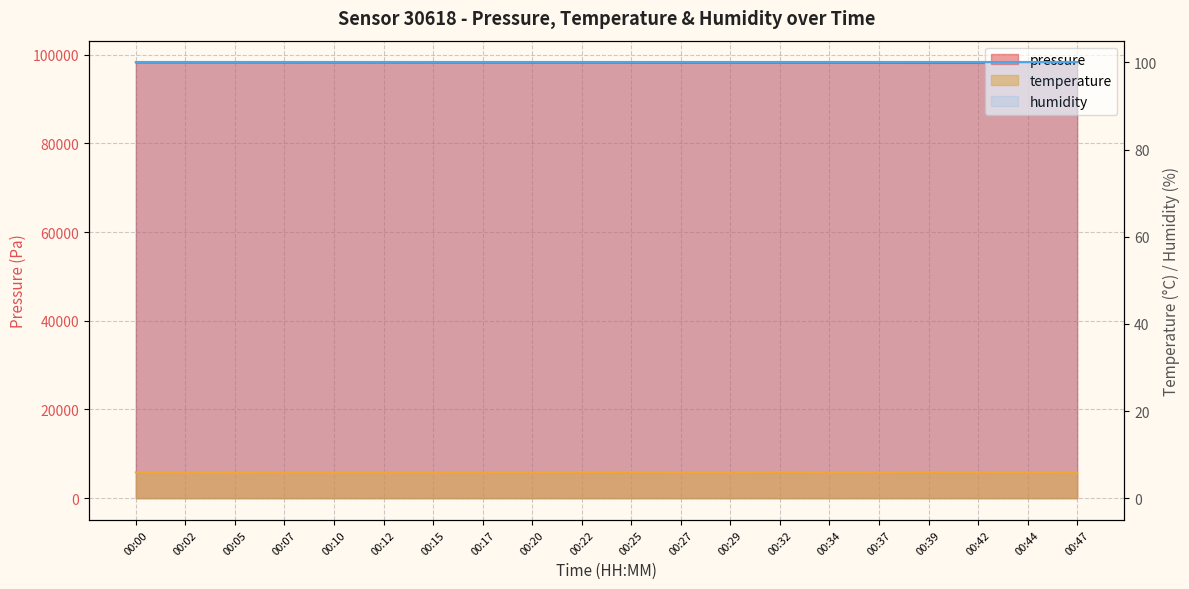

Is the value of pressure at 00:34 greater than the value of temperature at 00:37?

Yes